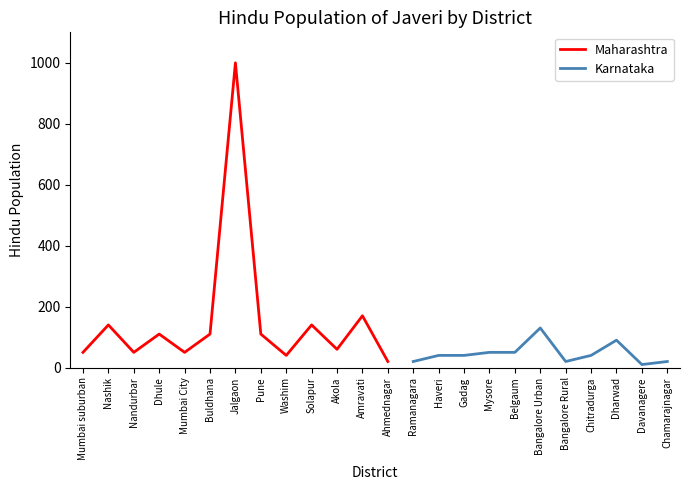

What is the difference between the maximum and minimum values?

990